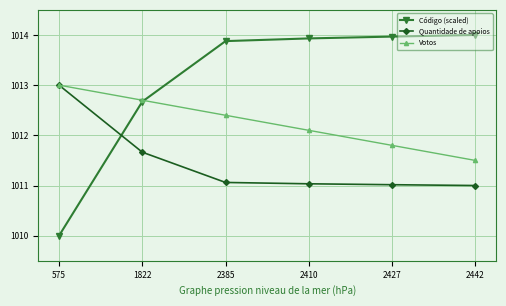

At which label does Quantidade de apoios reach its peak?

575